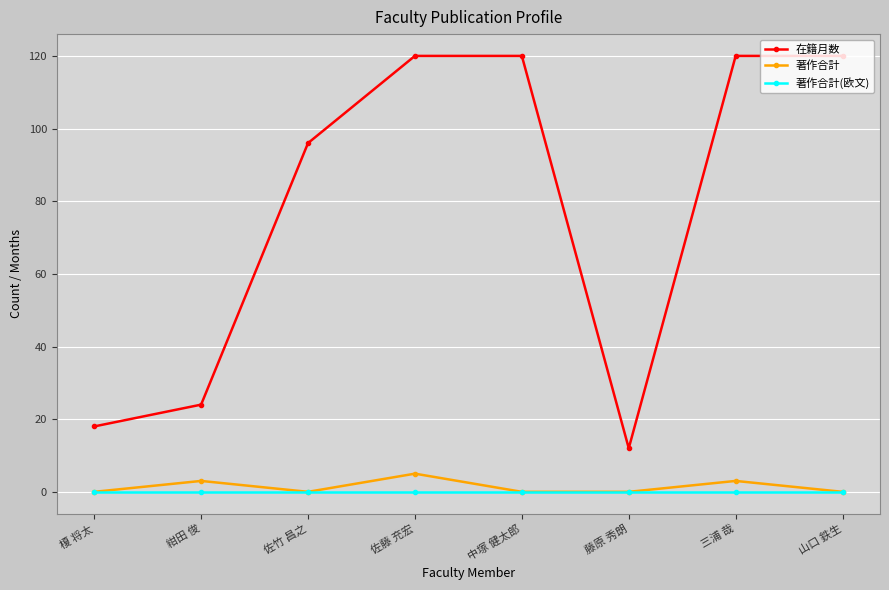

How many distinct data groups are displayed?

3